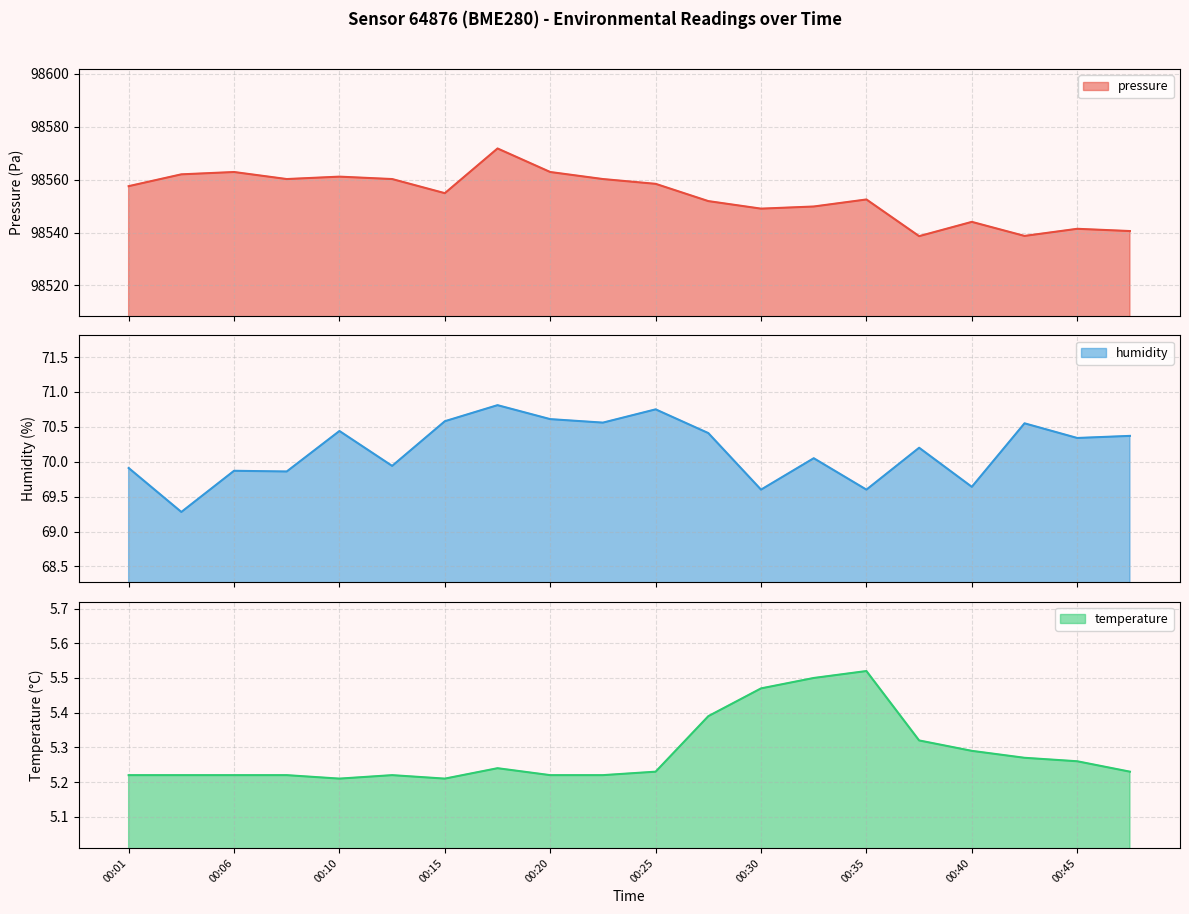

What is the difference between the maximum and minimum values in the temperature series?

0.3